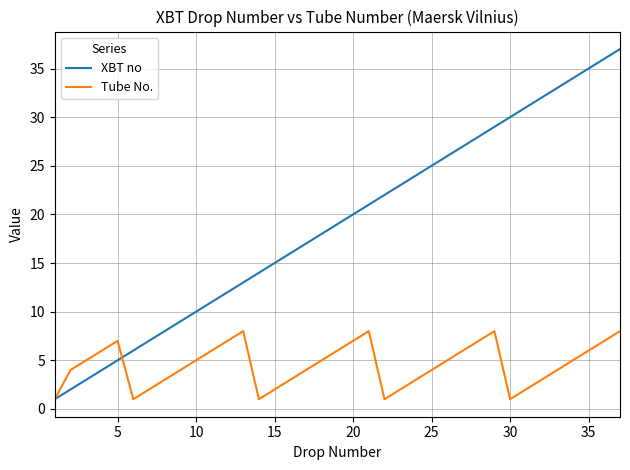

Which series has the largest total across all categories?

XBT no